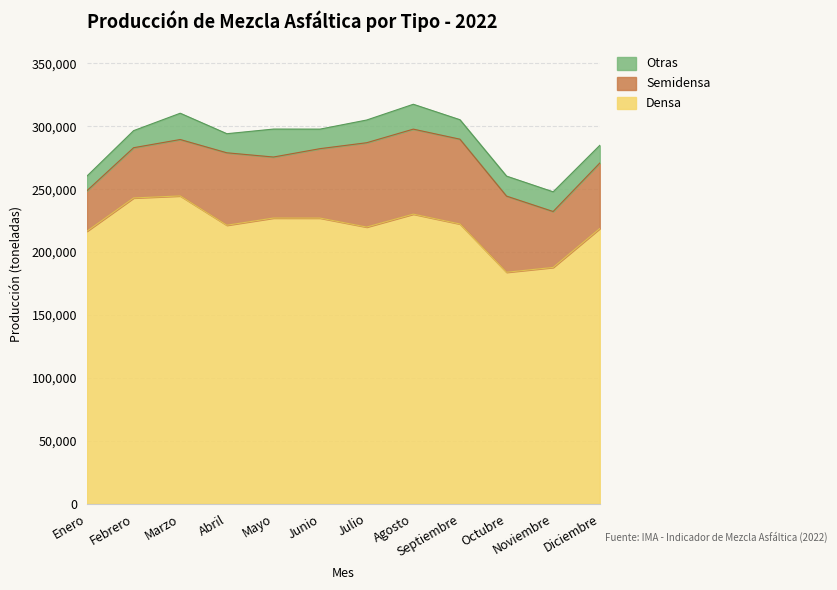

True or false: Otras and Semidensa intersect in this chart.

False